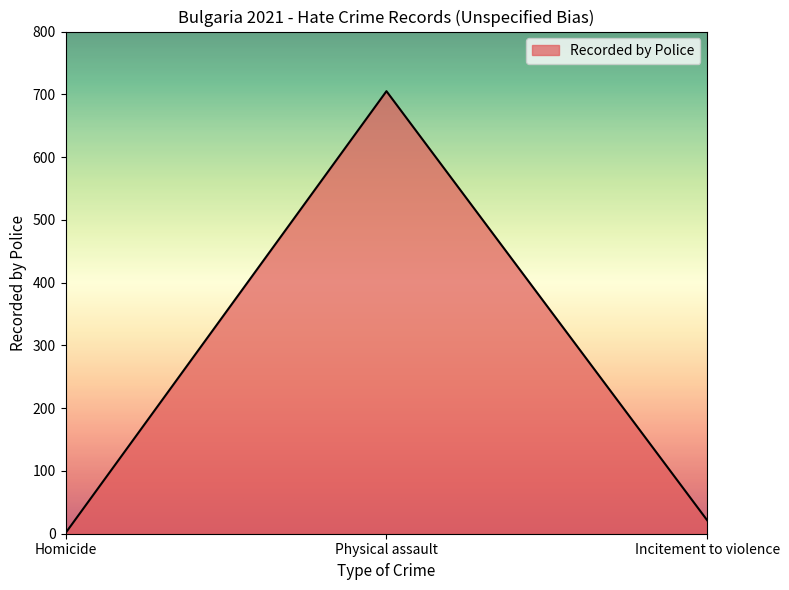

What is the smallest value displayed?

1